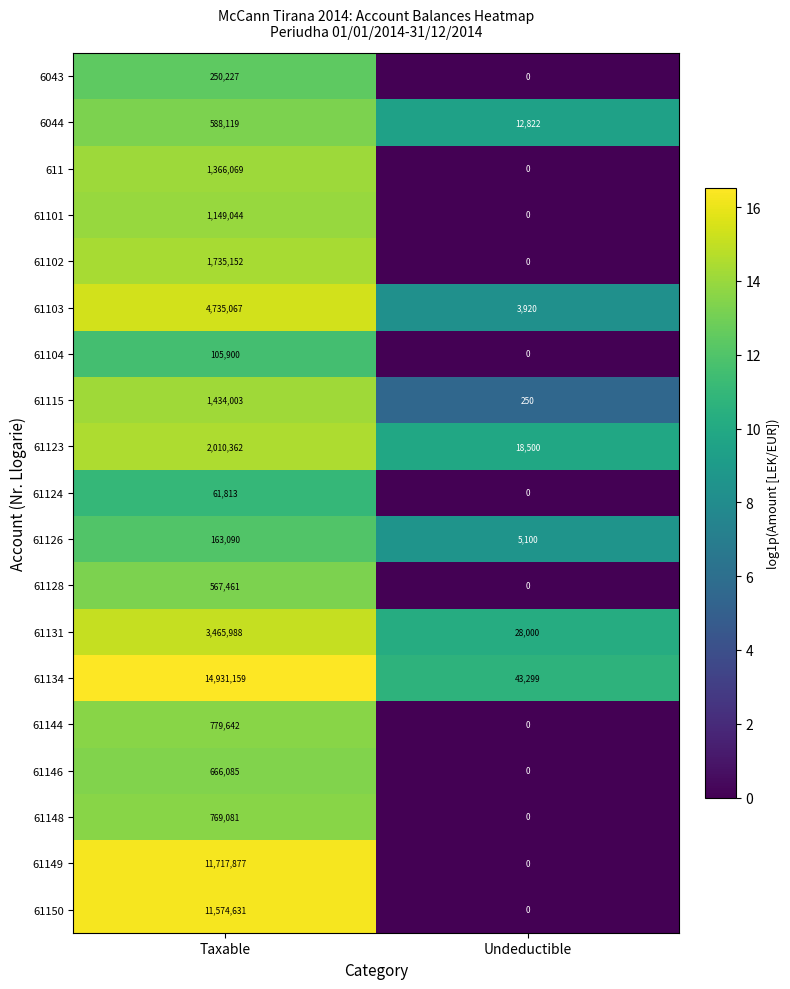

At which category does the chart reach its peak across all series?

Taxable